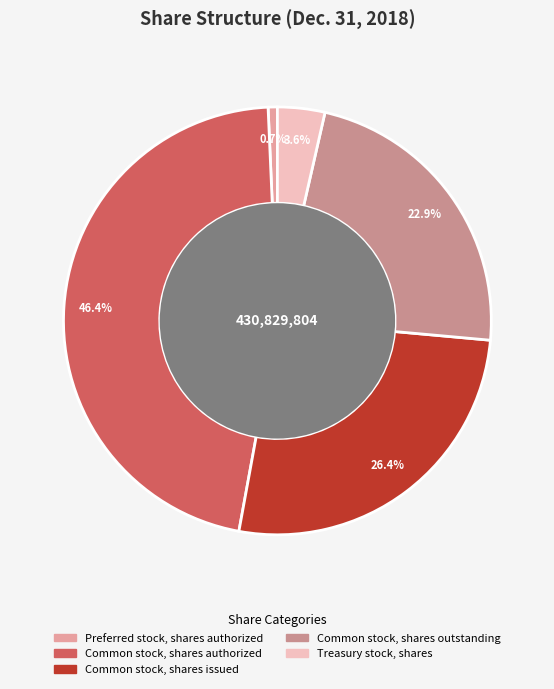

The Common stock, shares issued slice represents 37% of the pie. True or false?

False